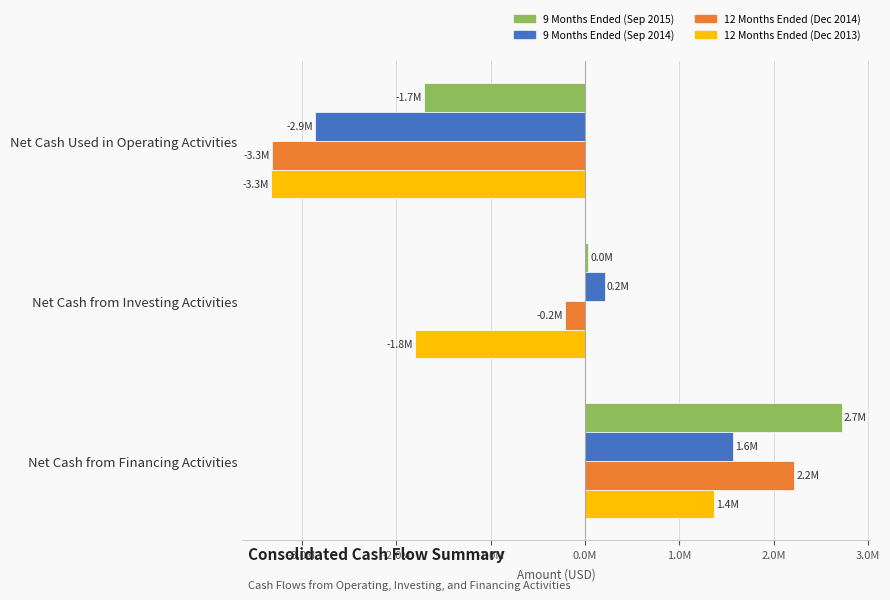

Count the 9 Months Ended (Sep 2014) values in the range -2861969 to 1566275.

3